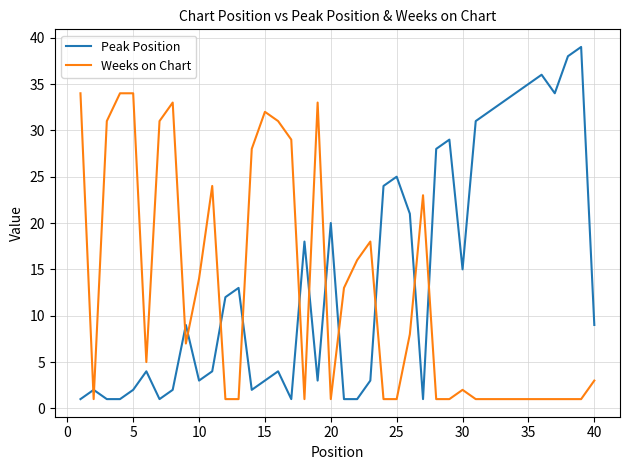

Reading left to right, what are all the values shown in this chart?

Peak Position: 1	2	1	1	2	4	1	2	9	3	4	12	13	2	3	4	1	18	3	20	1	1	3	24	25	21	1	28	29	15	31	32	33	34	35	36	34	38	39	9
Weeks on Chart: 34	1	31	34	34	5	31	33	7	14	24	1	1	28	32	31	29	1	33	1	13	16	18	1	1	8	23	1	1	2	1	1	1	1	1	1	1	1	1	3